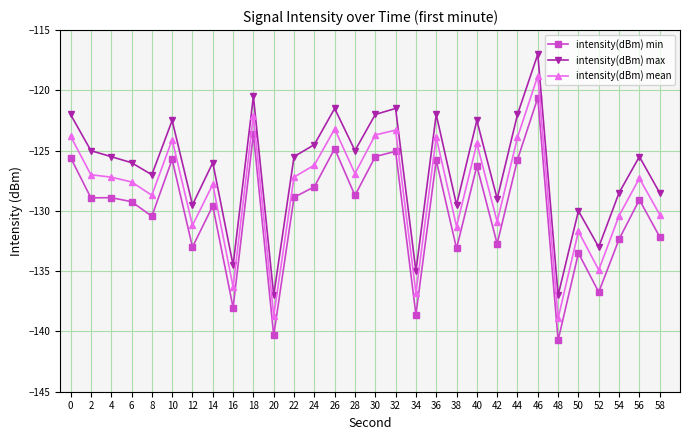

What is the greatest value displayed?

-117.0